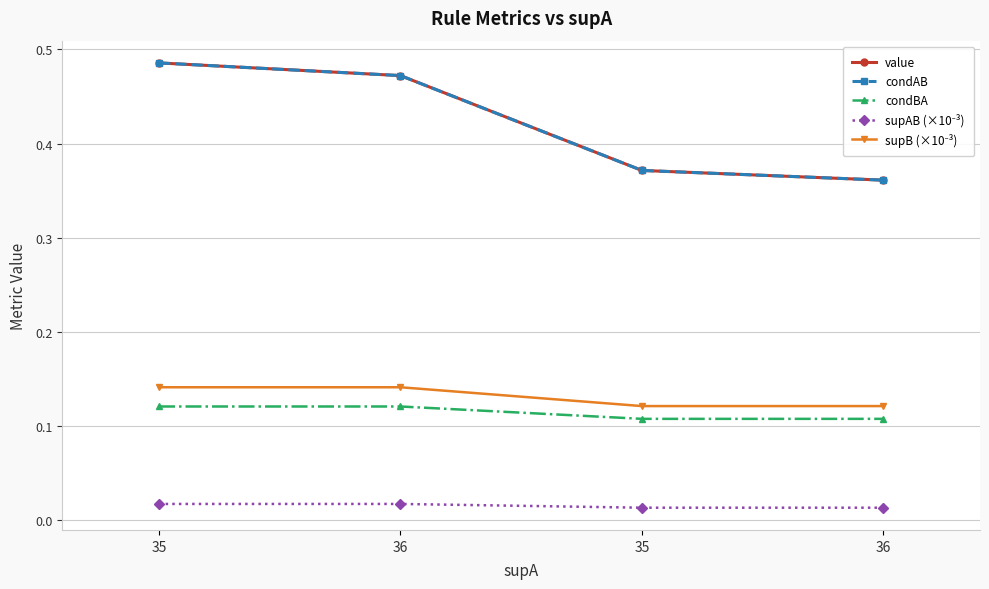

Which series changed the most between 35 and 36?

value